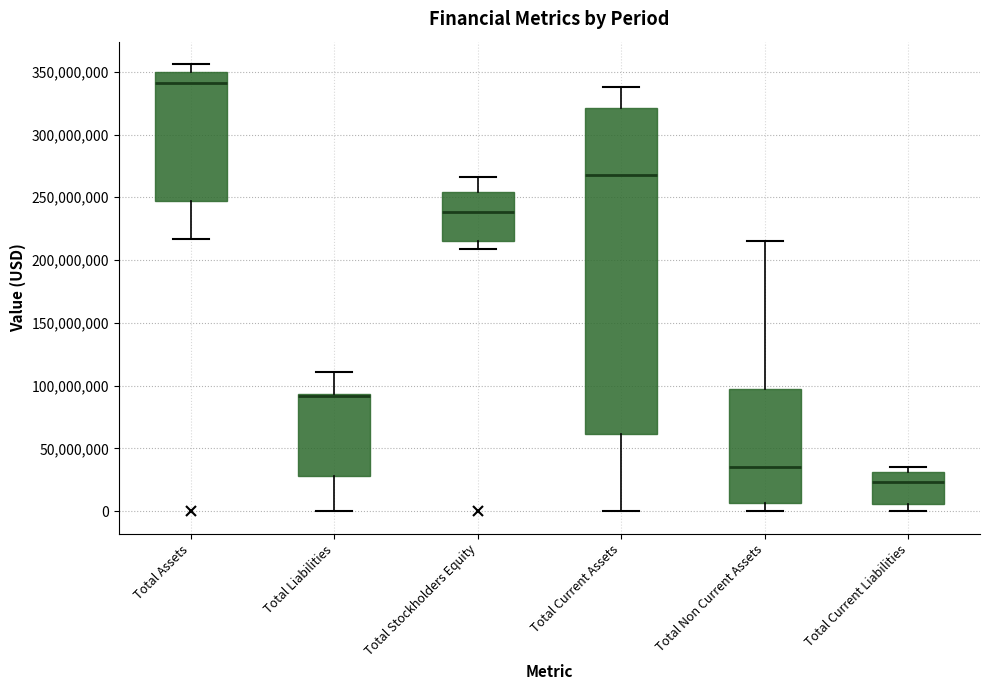

Which box's median line is the lowest?

Total Current Liabilities